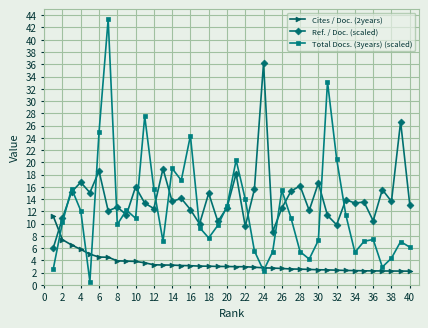

Rank the series by their average value, from lowest to highest.

Cites / Doc. (2years), Total Docs. (3years) (scaled), Ref. / Doc. (scaled)